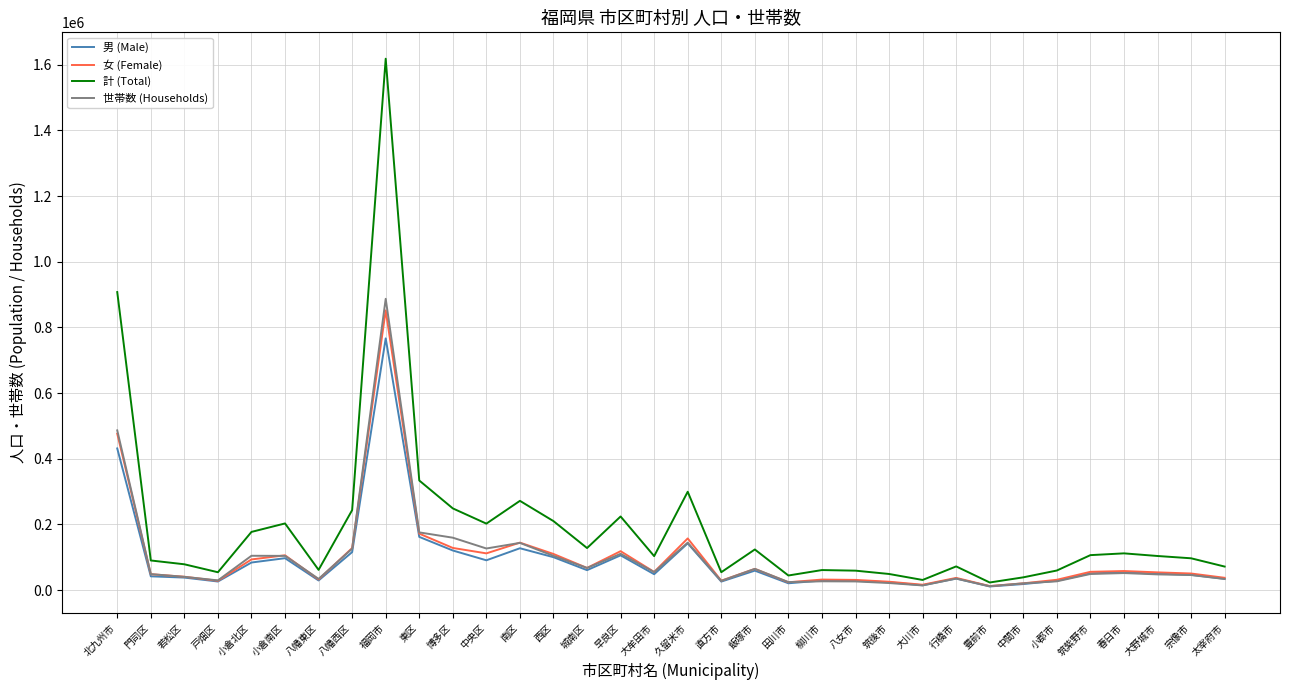

The 計 (Total) series shows 202842 at 小倉南区. True or false?

True